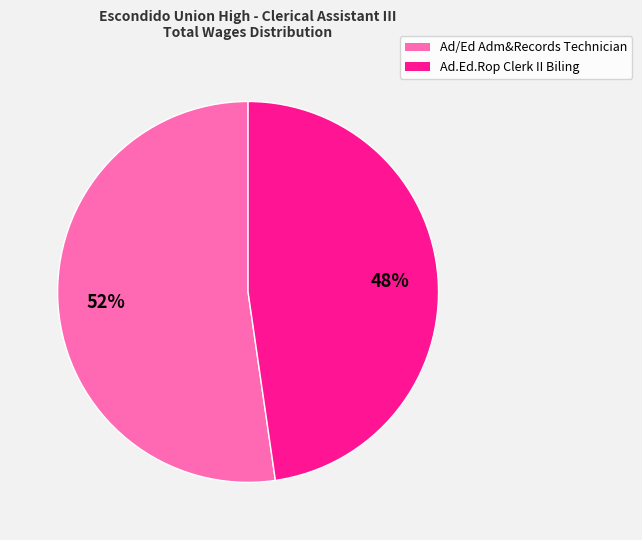

Rank the categories by value from lowest to highest.

Ad.Ed.Rop Clerk II Biling, Ad/Ed Adm&Records Technician